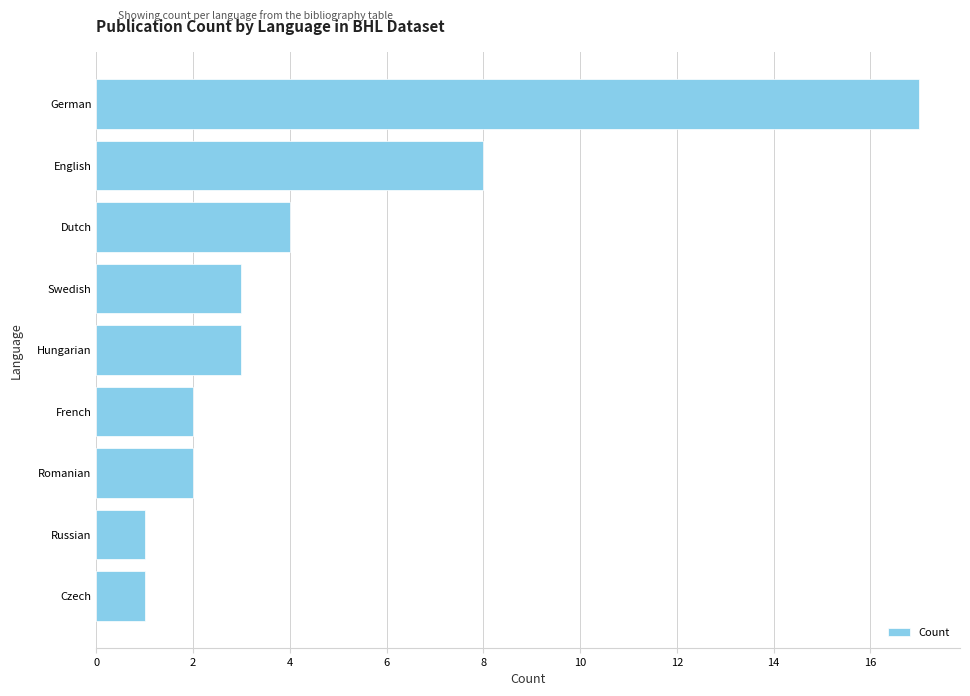

What is the label of the 1st bar from the bottom?

Czech